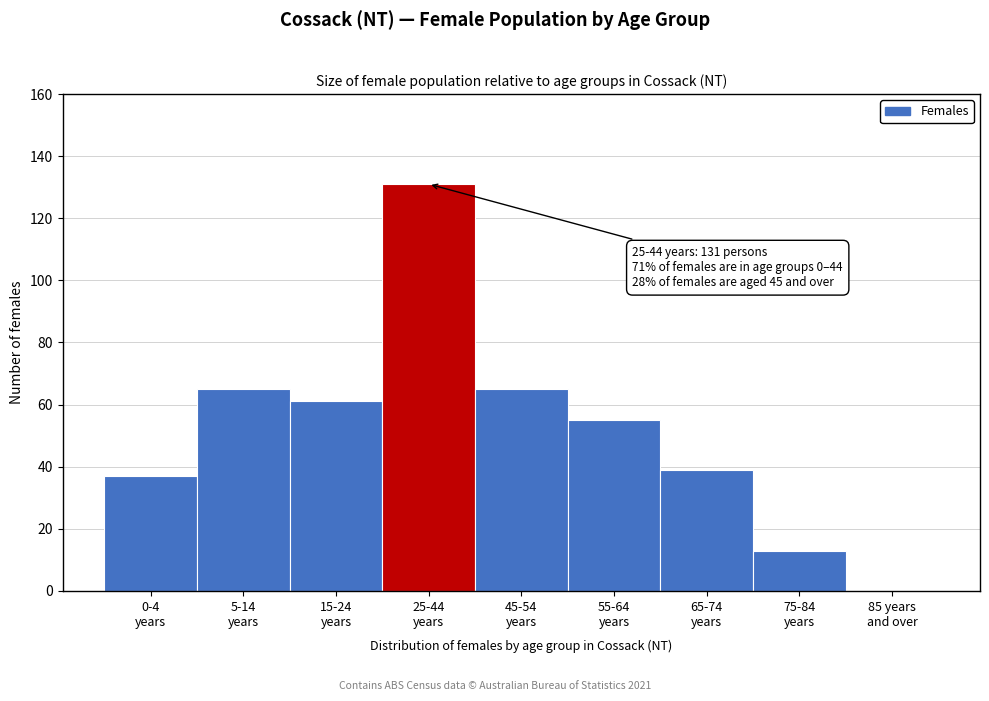

What is the sum of all values?

466